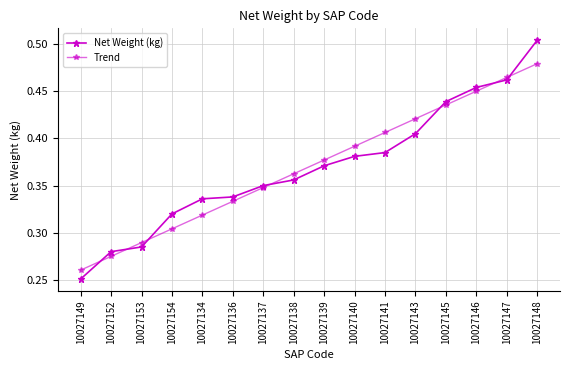

Which category has the lowest value in the Net Weight (kg) series?

10027149